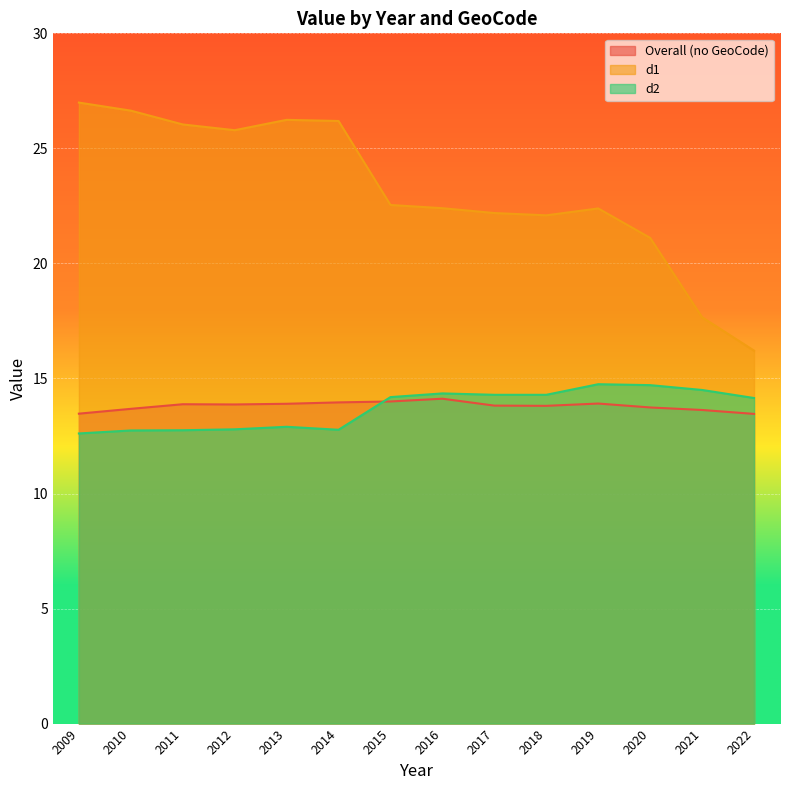

How many lines are shown in the chart?

3